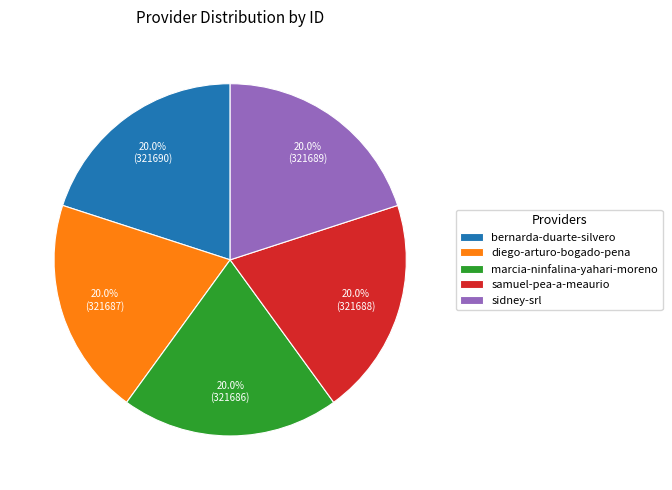

Is it true that sidney-srl is 5% of the pie?

False